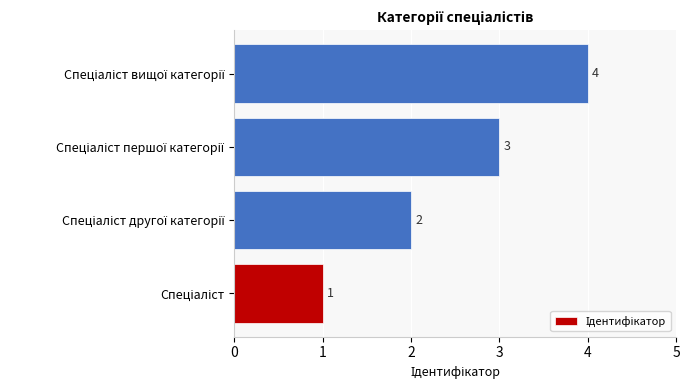

What is the sum of all values?

10